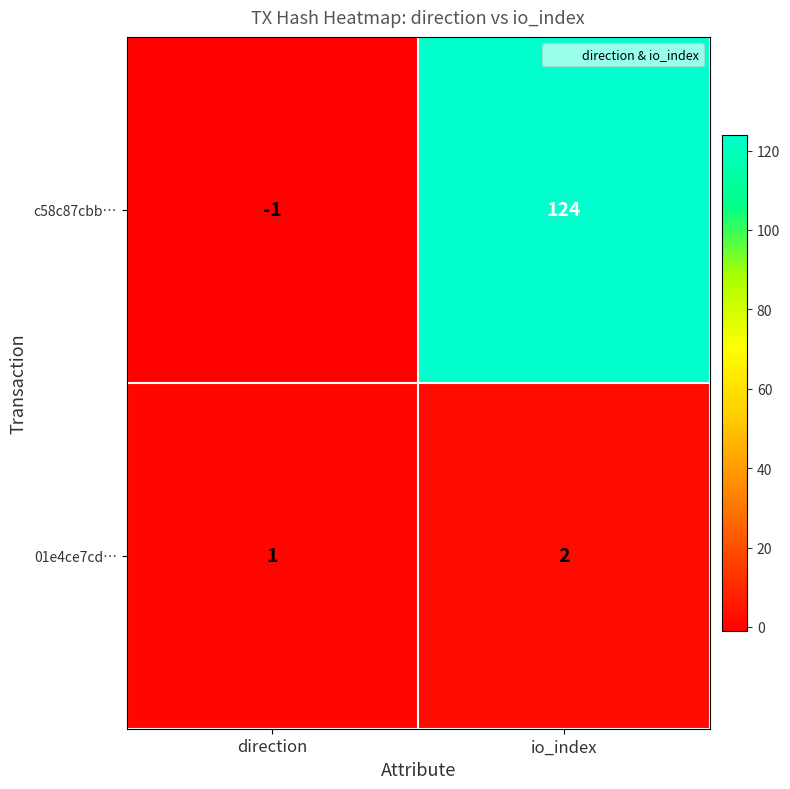

What is the minimum value shown in the chart?

-1